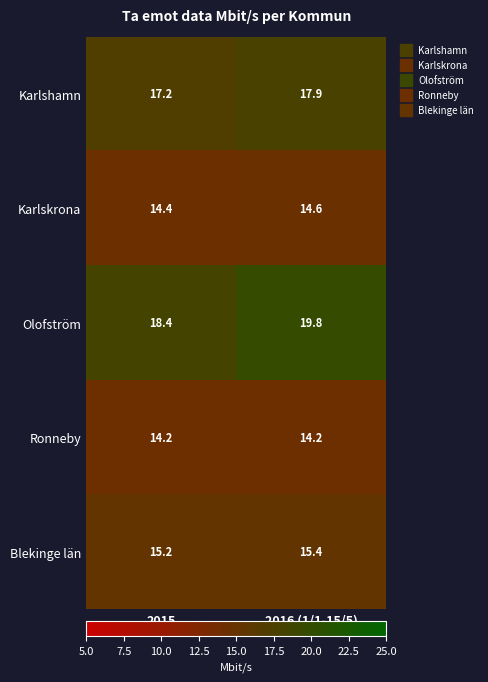

What value does the Olofström series have at 2015?

18.4